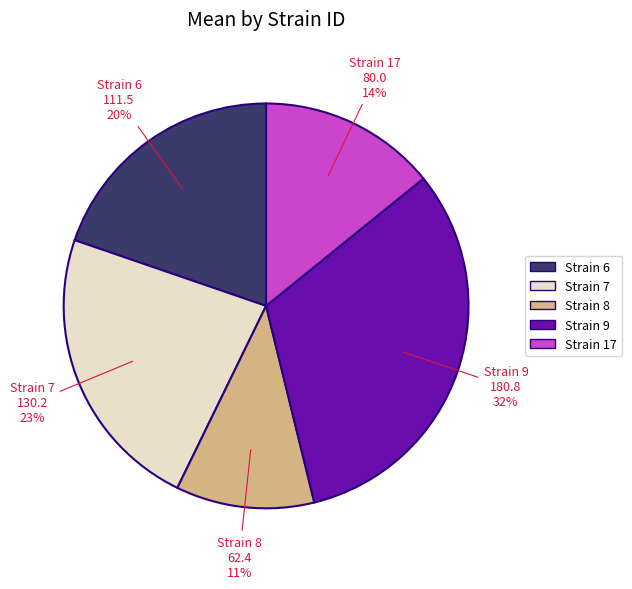

To the nearest percent, what percentage of the pie is Strain 9?

32%